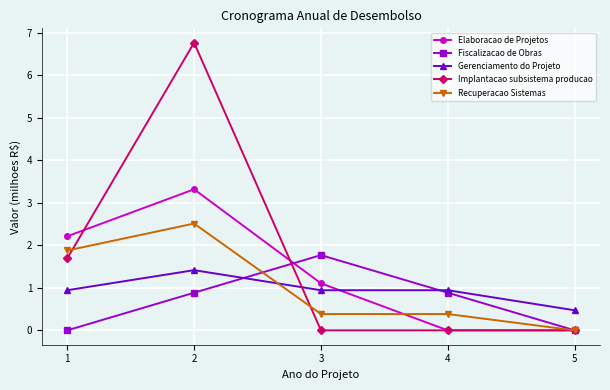

Reading right to left, extract all data points from this chart.

Elaboracao de Projetos: 0.0	0.0	1.1	3.3	2.2
Fiscalizacao de Obras: 0.0	0.9	1.8	0.9	0.0
Gerenciamento do Projeto: 0.5	0.9	0.9	1.4	0.9
Implantacao subsistema producao: 0.0	0.0	0.0	6.8	1.7
Recuperacao Sistemas: 0.0	0.4	0.4	2.5	1.9